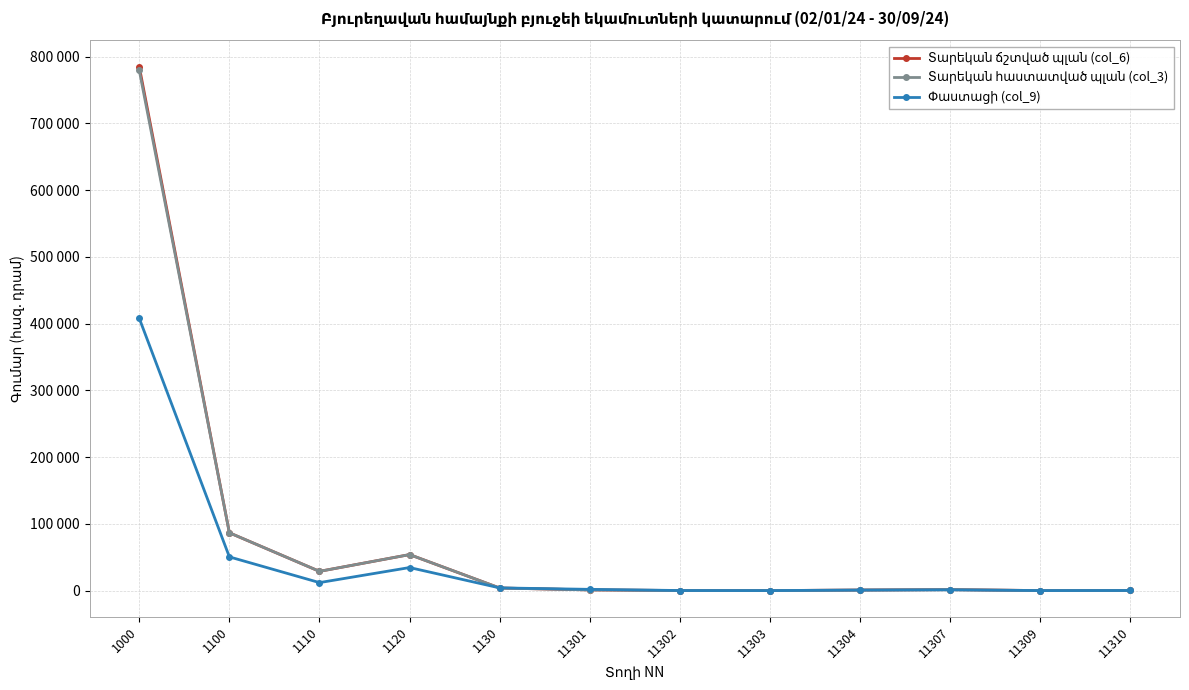

At which category is the sum across all series the highest?

1000